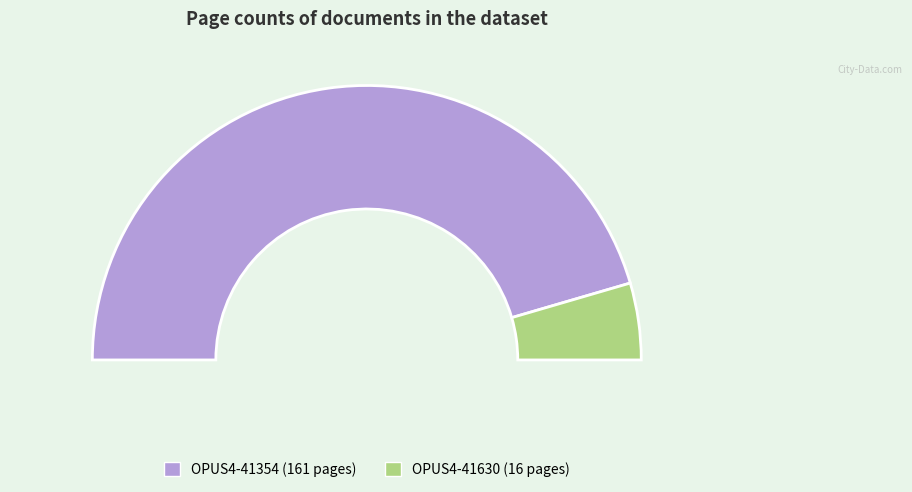

To the nearest percent, what is the difference between the OPUS4-41354 and OPUS4-41630 slice percentages?

82%